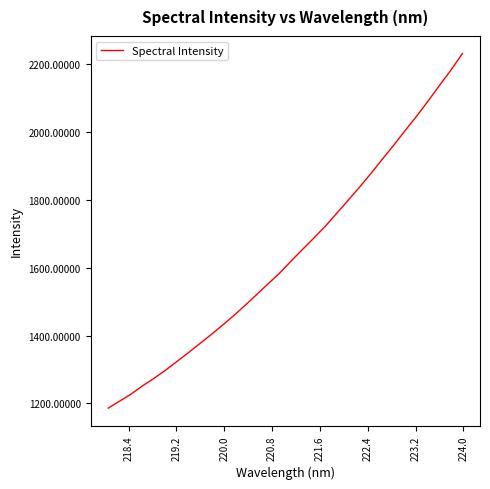

What is the minimum value shown in the chart?

1186.1